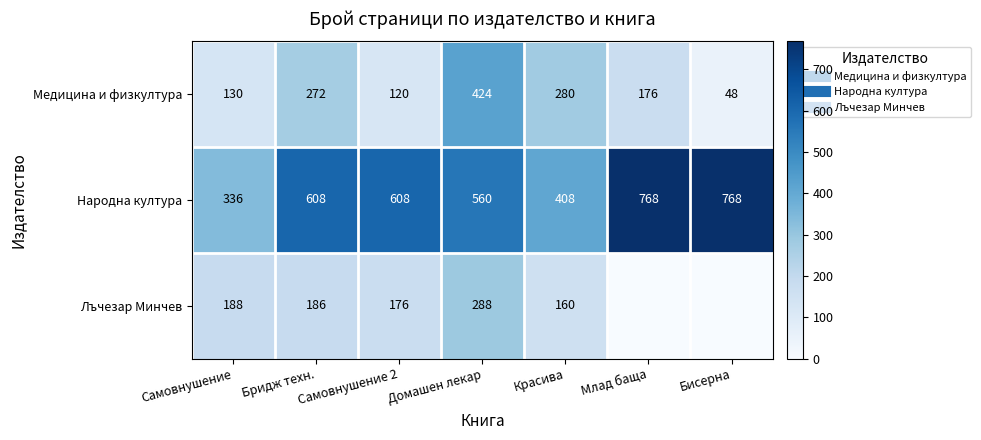

True or false: Медицина и физкултура has a value of 362 at Бридж техн..

False